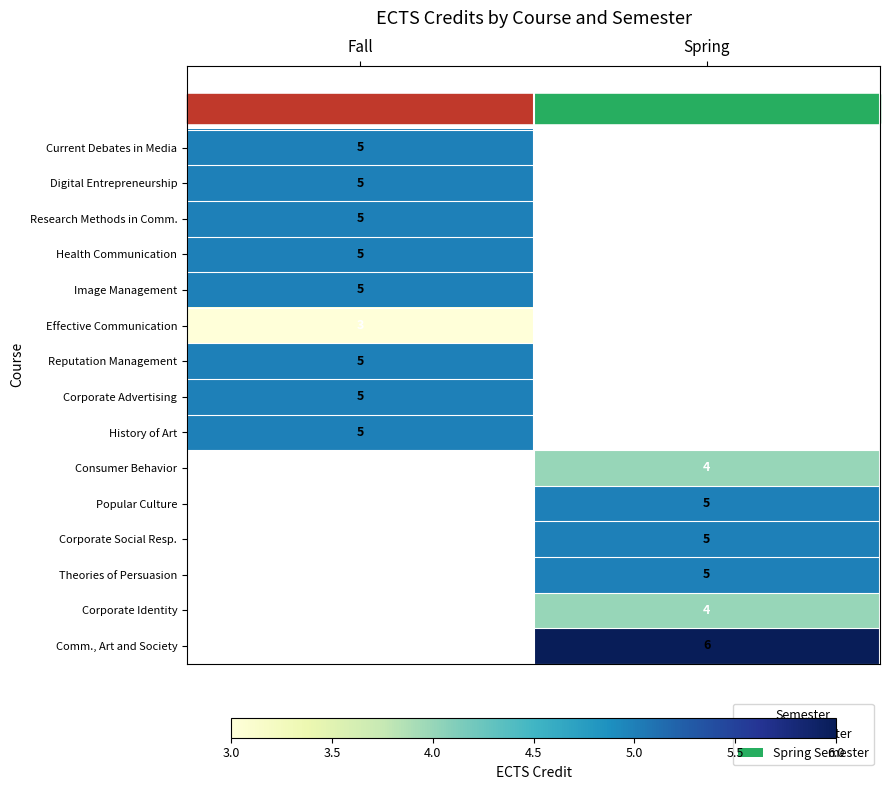

At how many categories does at least one series exceed 5?

1